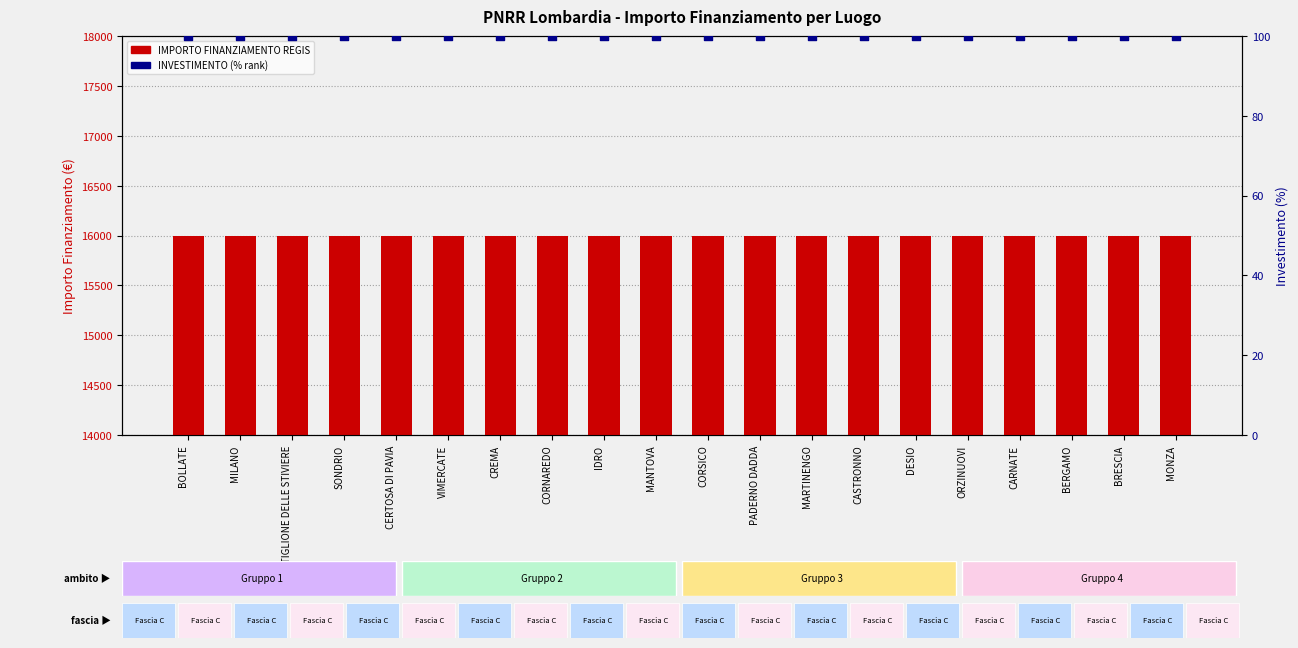

What is the total value across all series at CREMA?

16100